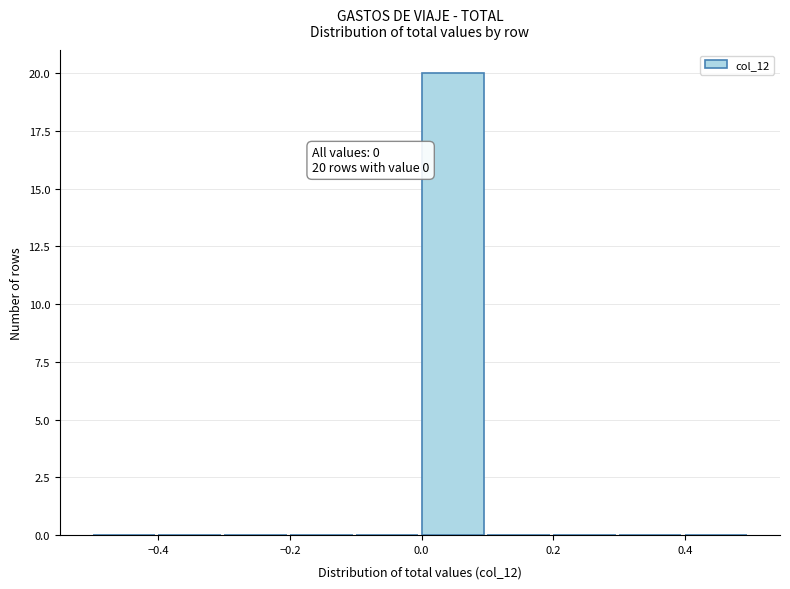

Over which range of the x-axis is the bar tallest?

0.0 to 0.1